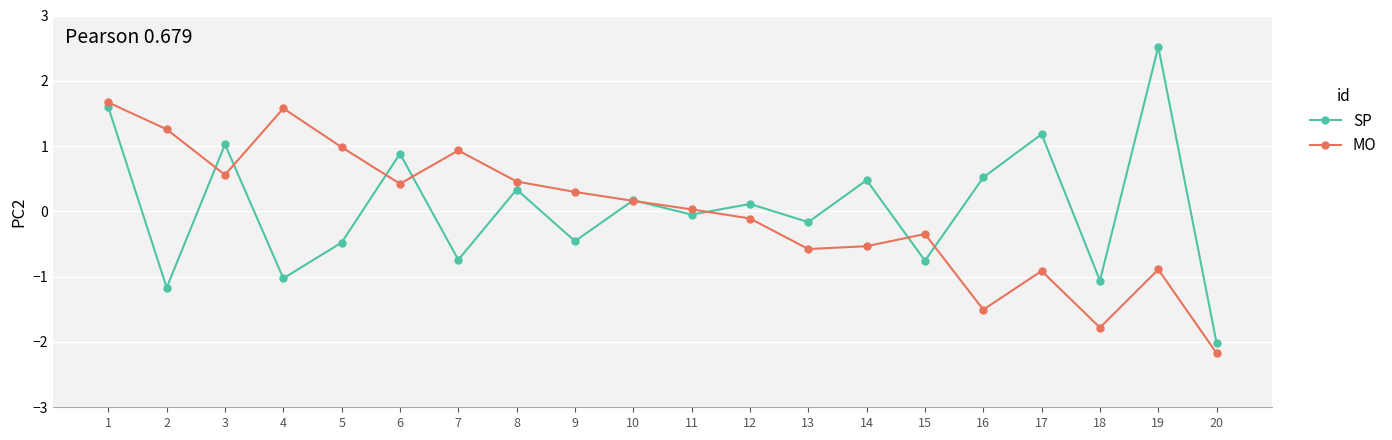

Which category has the lowest value across all series?

20